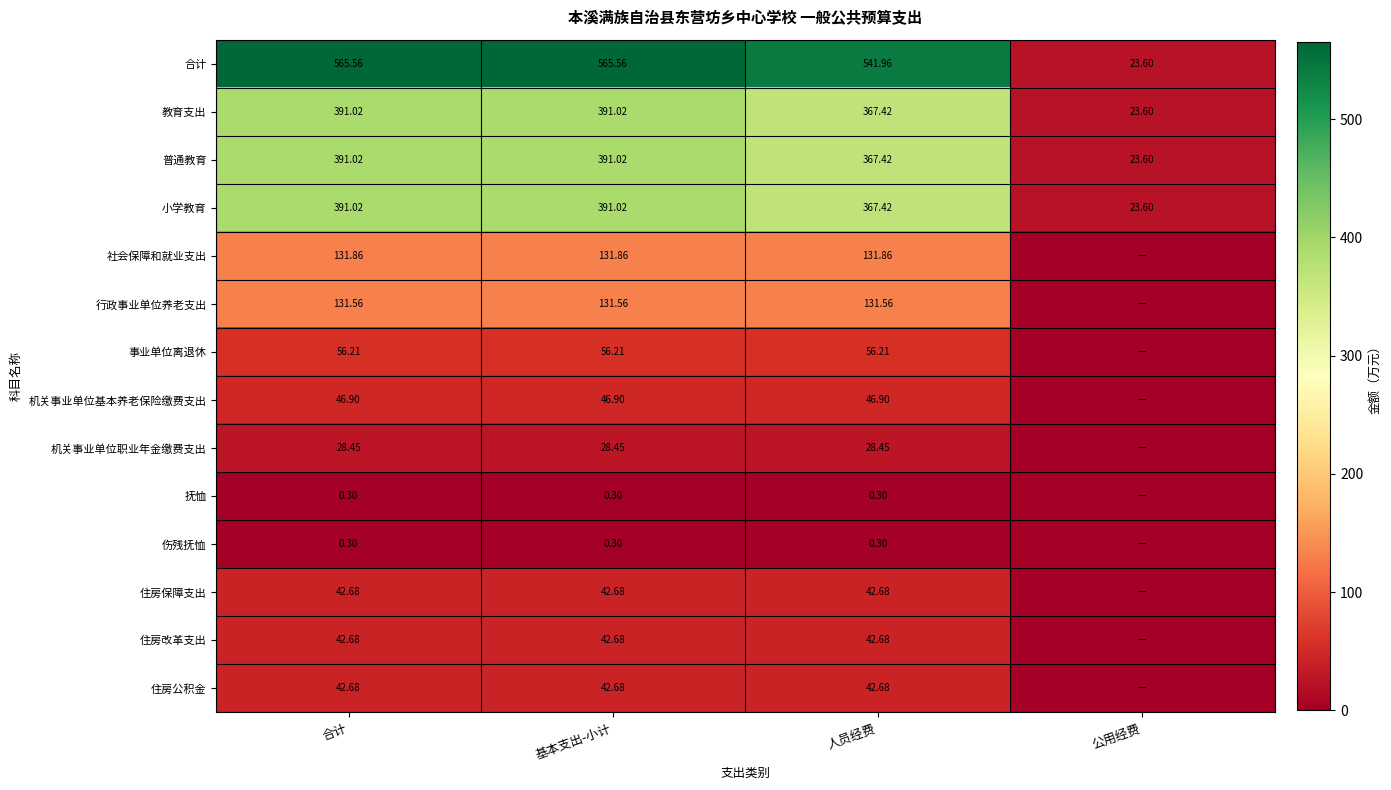

Where does the 教育支出 series first go above 391?

合计